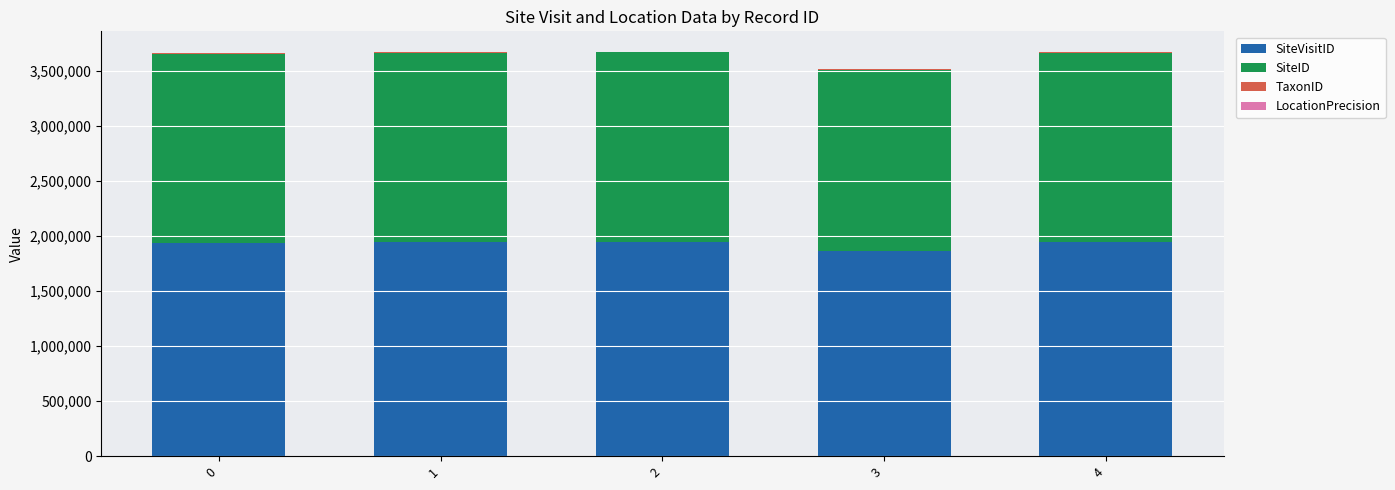

What is the maximum value for SiteVisitID?

1946315